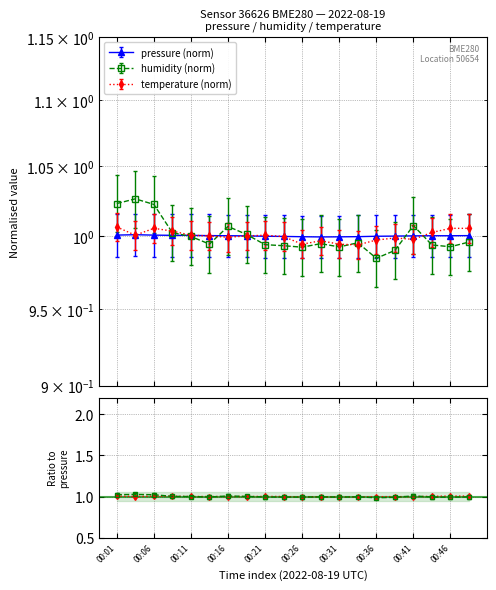

Reading right to left, extract all data points from this chart.

pressure: 1.0	1.0	1.0	1.0	1.0	1.0	1.0	1.0	1.0	1.0	1.0	1.0	1.0	1.0	1.0	1.0	1.0	1.0	1.0	1.0
temperature: 1.0	1.0	1.0	1.0	1.0	1.0	1.0	1.0	1.0	1.0	1.0	1.0	1.0	1.0	1.0	1.0	1.0	1.0	1.0	1.0
humidity: 1.0	1.0	1.0	1.0	1.0	1.0	1.0	1.0	1.0	1.0	1.0	1.0	1.0	1.0	1.0	1.0	1.0	1.0	1.0	1.0